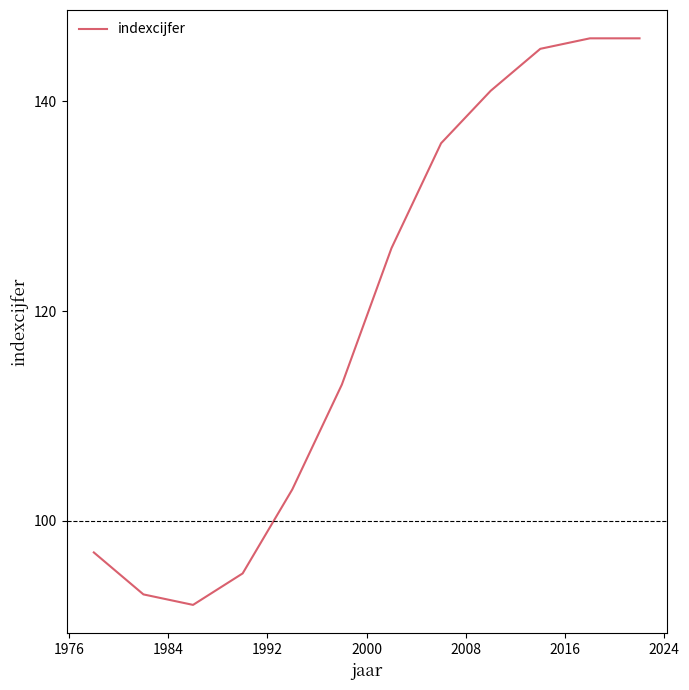

What is the difference between the maximum and minimum values?

54